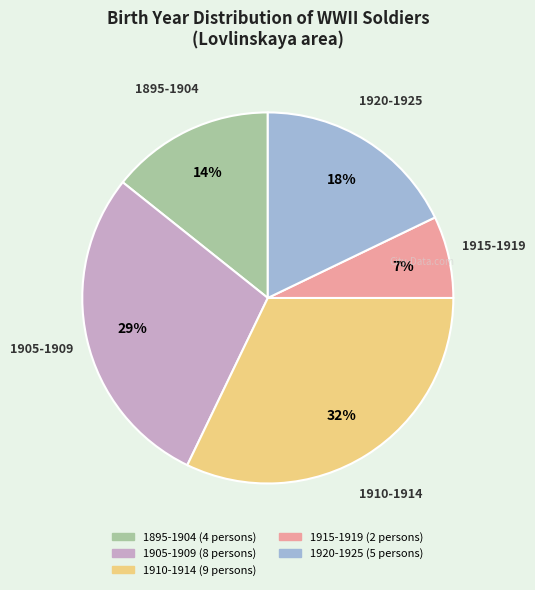

Is it true that 1895-1904 is 14% of the pie?

True